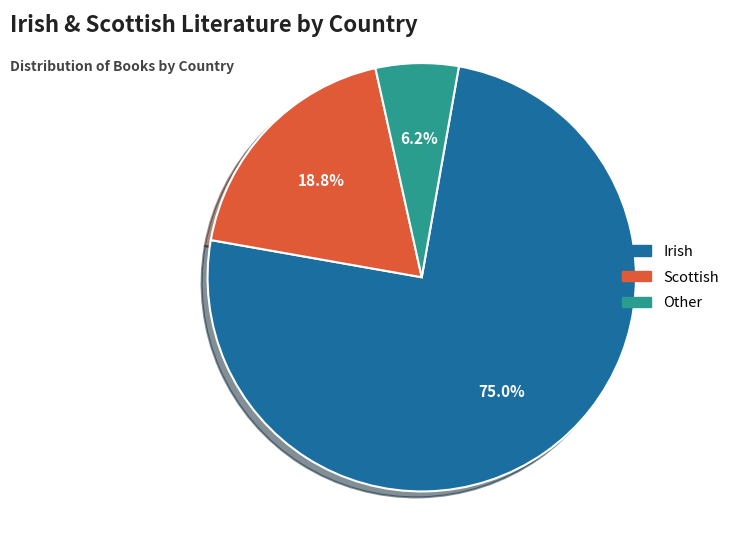

What percentage is the Other slice, to the nearest percent?

6%